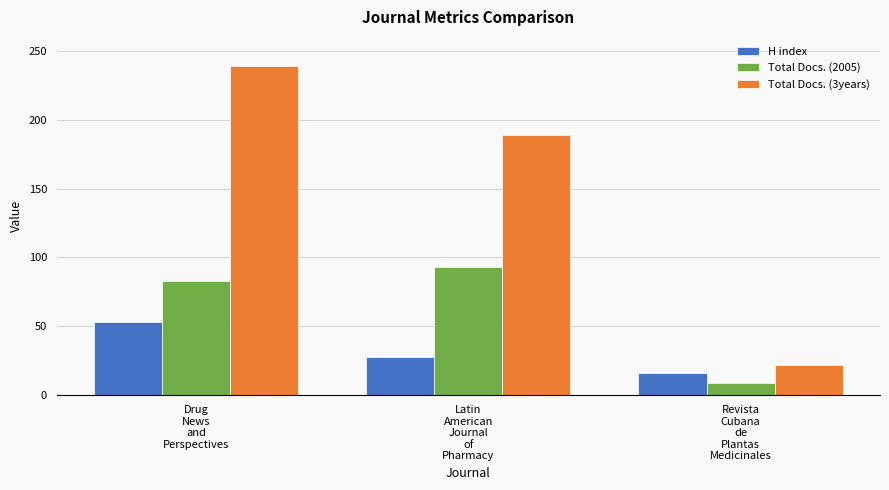

Which series has the widest spread of values?

Total Docs. (3years)